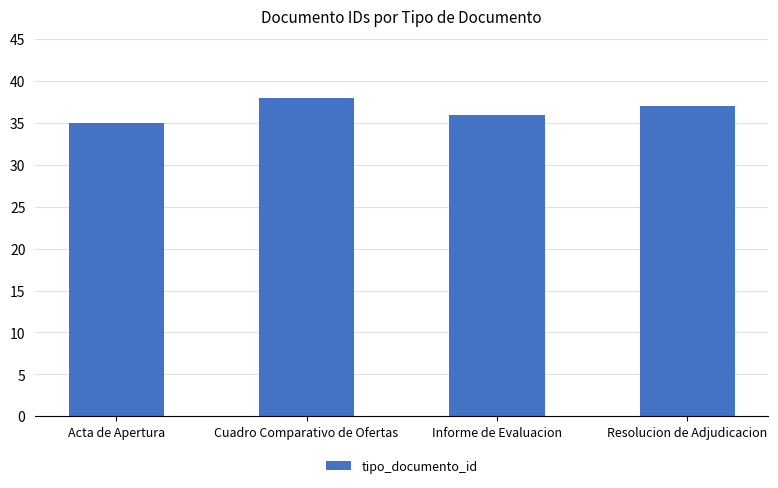

What is the greatest value displayed?

38